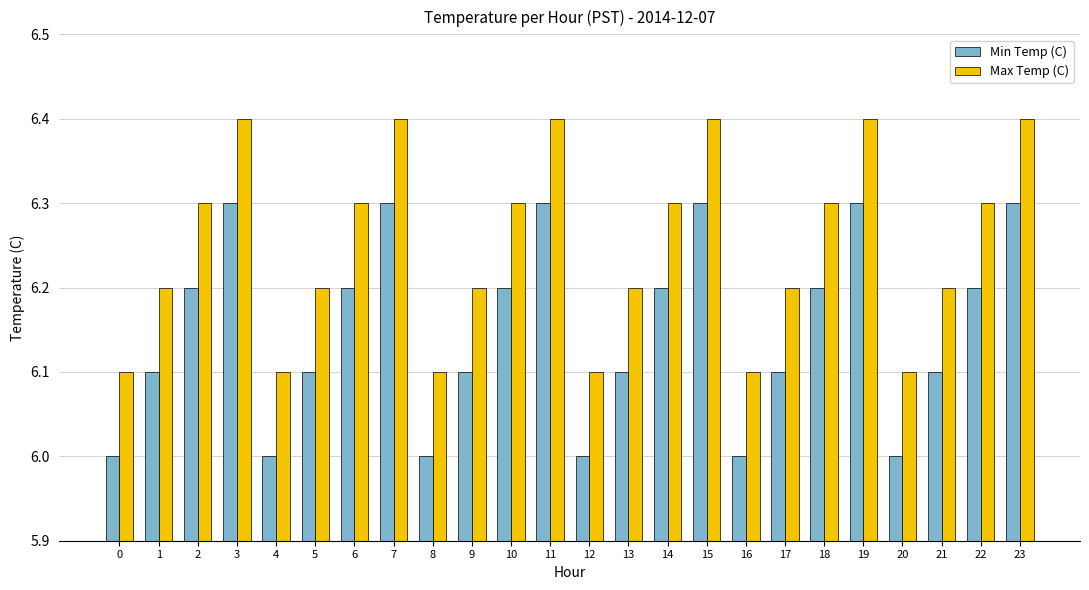

What is the lowest value of the Min Temp (C) series?

6.0